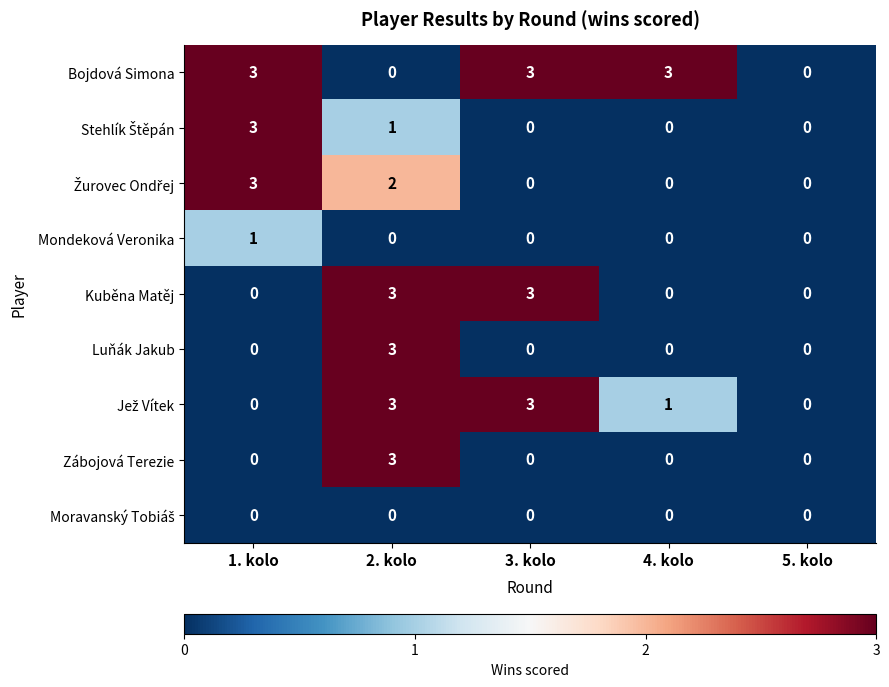

What is the spread (max minus min) of values at 4. kolo?

3